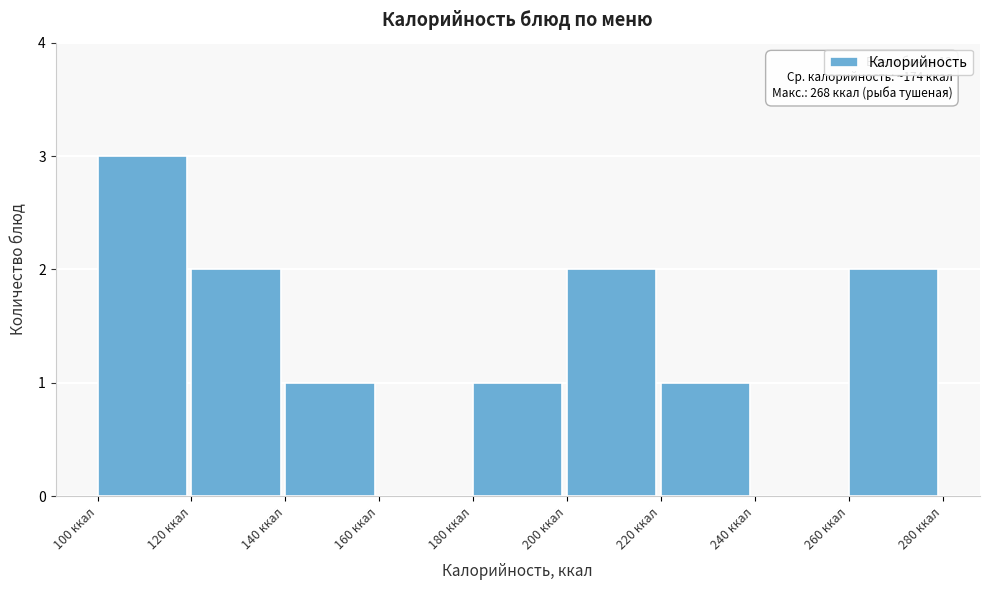

Over which range of the x-axis is the bar tallest?

100 to 120